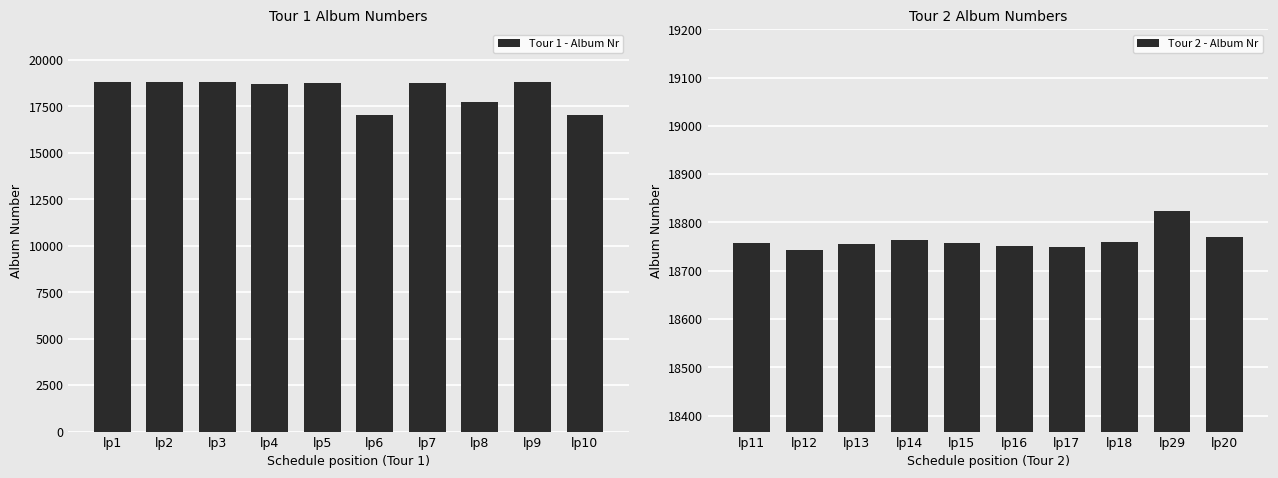

The Tour 2 - Album Nr series shows 18763 at lp14. True or false?

True